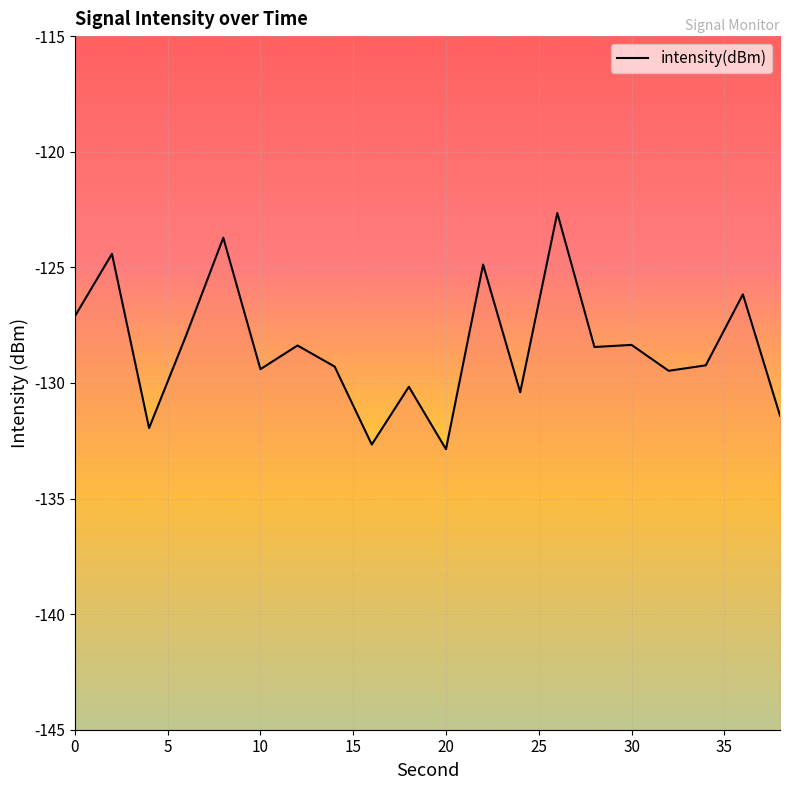

What is the difference between the second highest and minimum values?

9.1